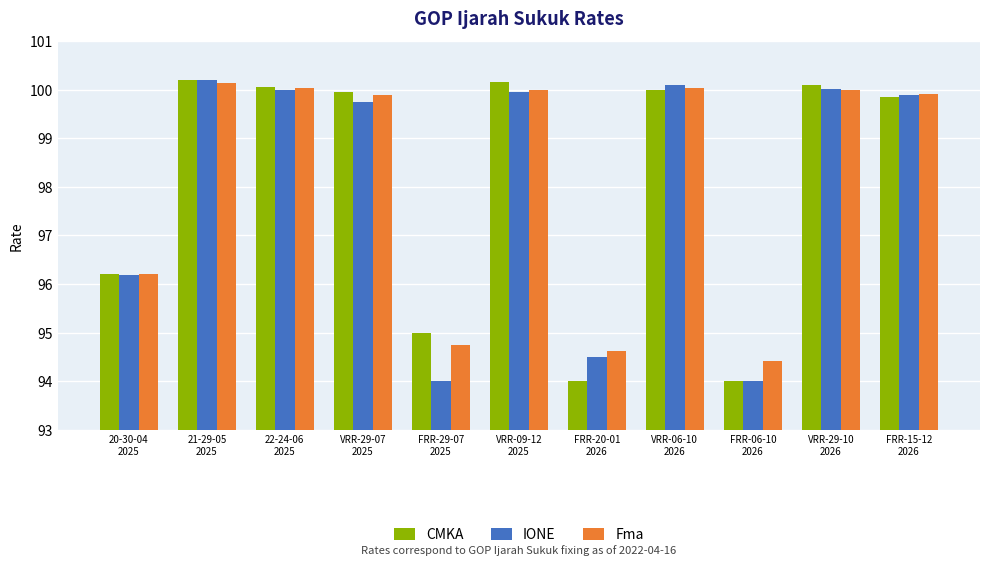

What is the average value of the IONE series?

98.1